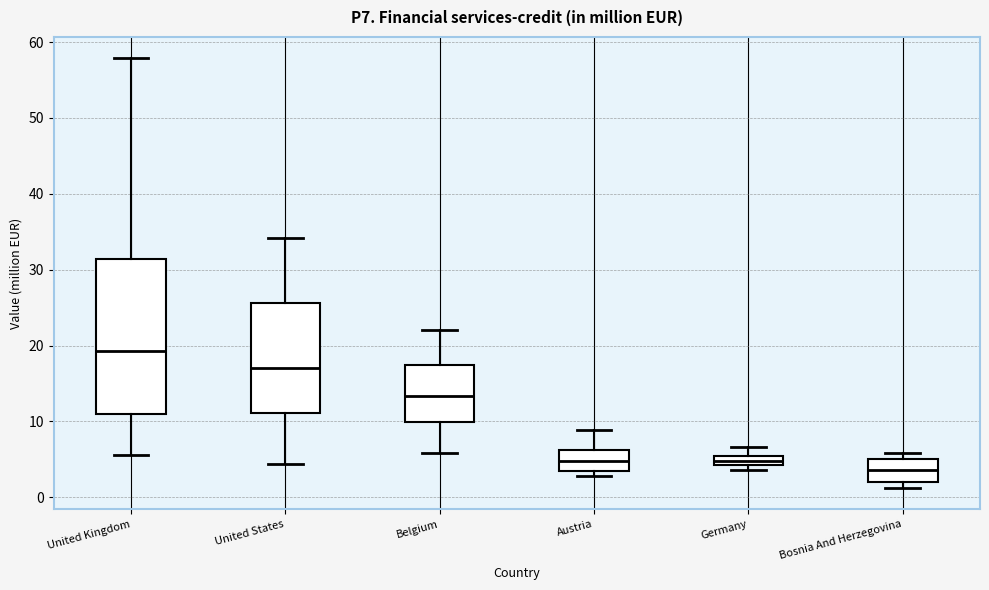

Which box's median line is the lowest?

Bosnia And Herzegovina